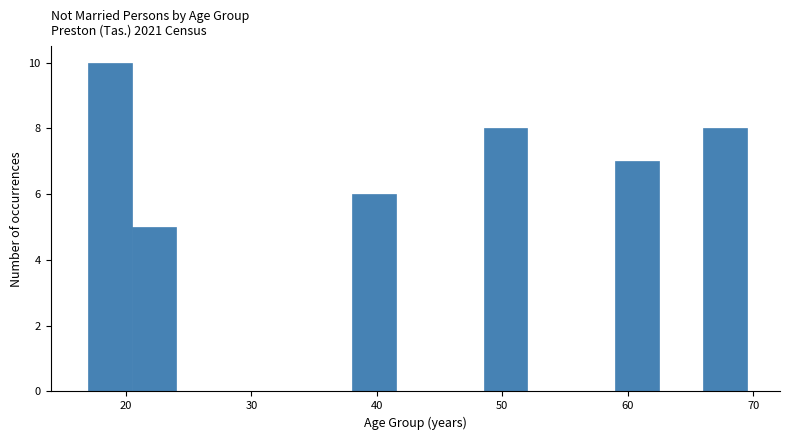

Read against the x-axis, roughly where is the centre of the tallest bar?

19